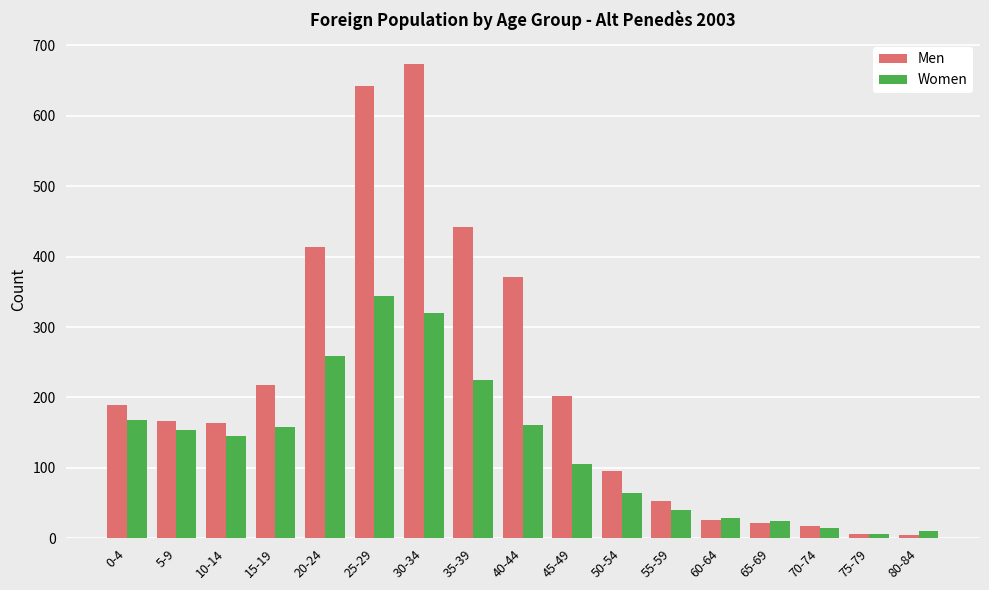

True or false: Men has a value of 674 at 30-34.

True